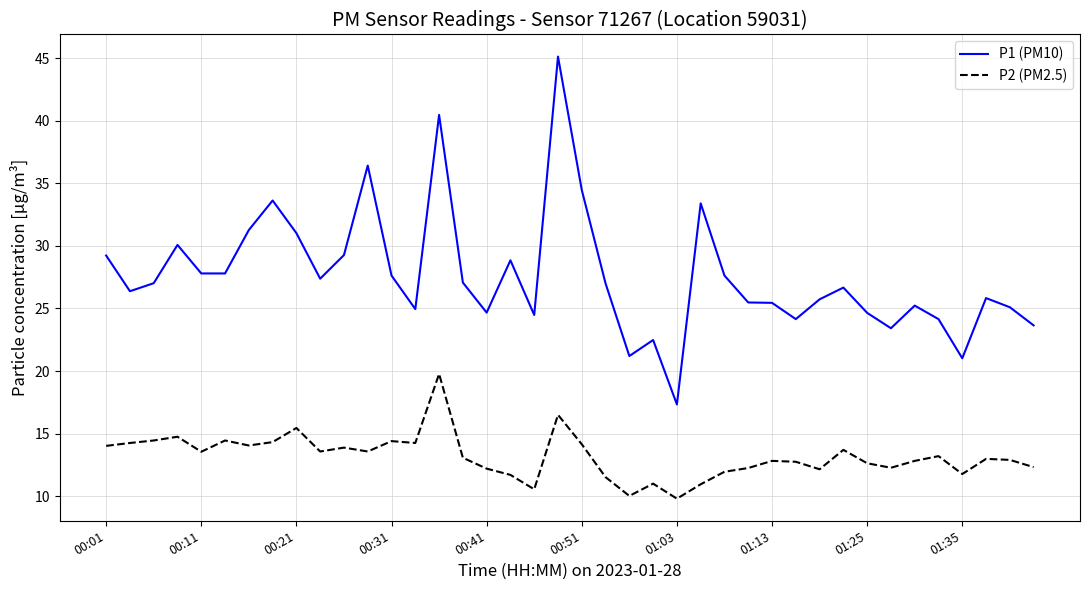

What is the minimum value for P2 (PM2.5)?

9.8